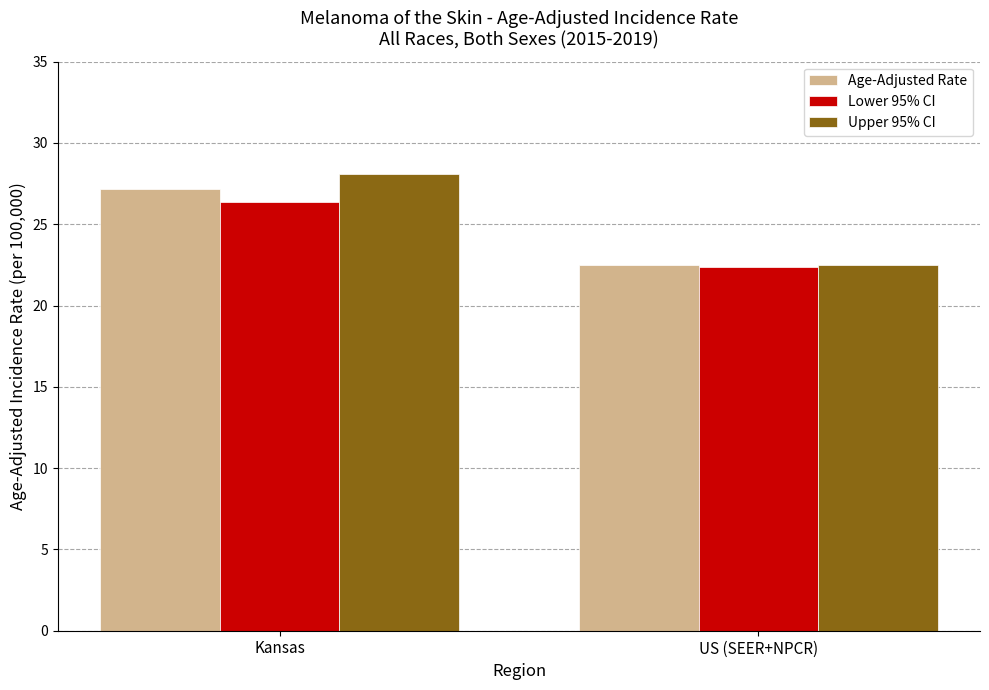

The Age-Adjusted Rate series shows 22.5 at US (SEER+NPCR). True or false?

True